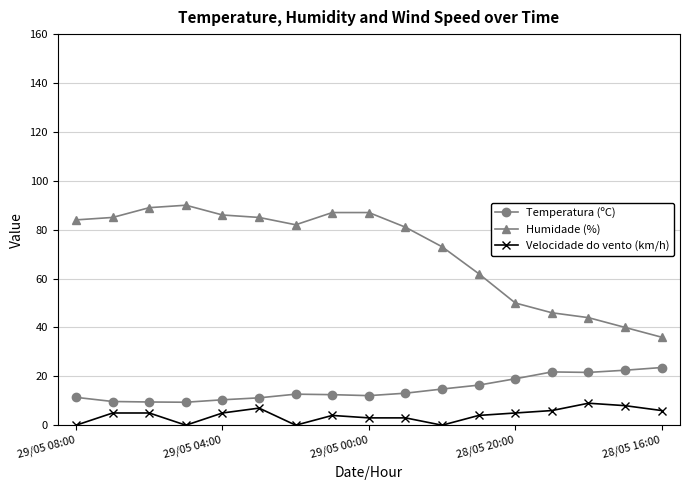

What is the average value of the Velocidade do vento (km/h) series?

4.1